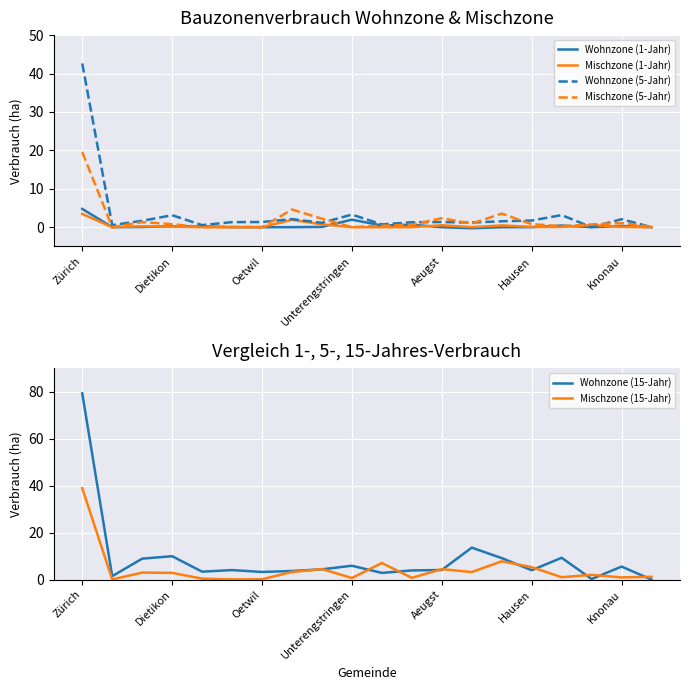

What is the label of the 9th point from the left?

8